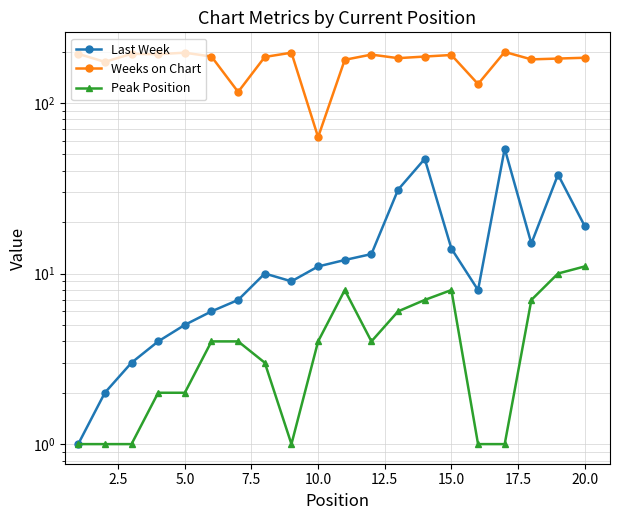

Reading left to right, extract all data points from this chart.

Last Week: 1	2	3	4	5	6	7	10	9	11	12	13	31	47	14	8	54	15	38	19
Weeks on Chart: 194	174	194	193	197	187	116	186	197	63	179	192	183	187	191	129	199	180	182	184
Peak Position: 1	1	1	2	2	4	4	3	1	4	8	4	6	7	8	1	1	7	10	11